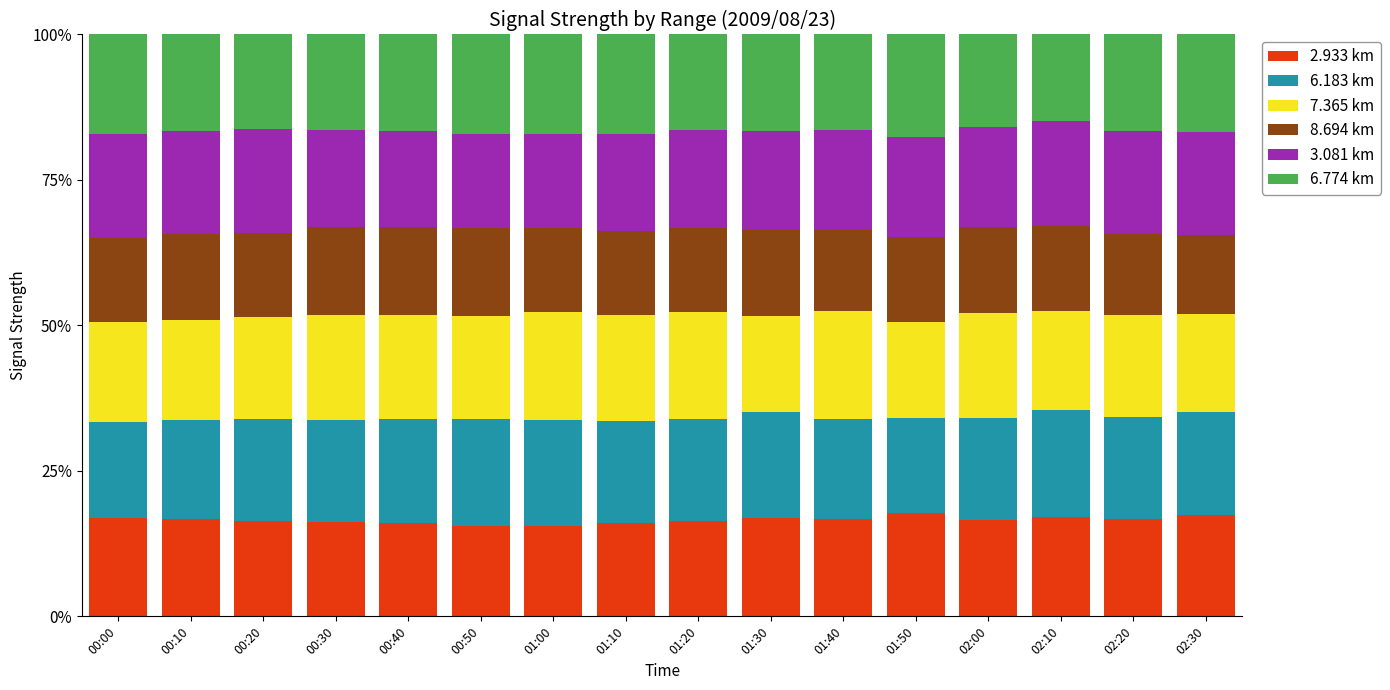

What is the lowest value of the 2.933 km series?

15.5